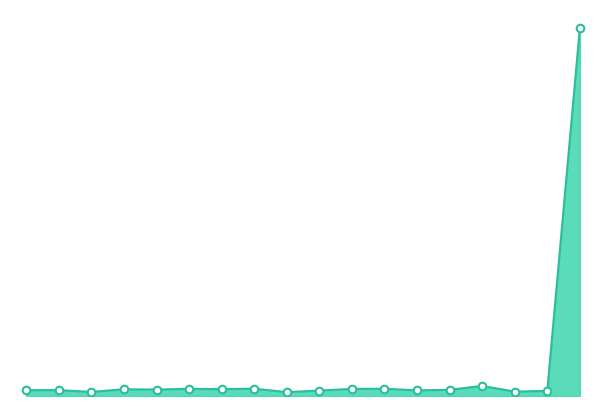

Does the chart have visible grid lines?

No